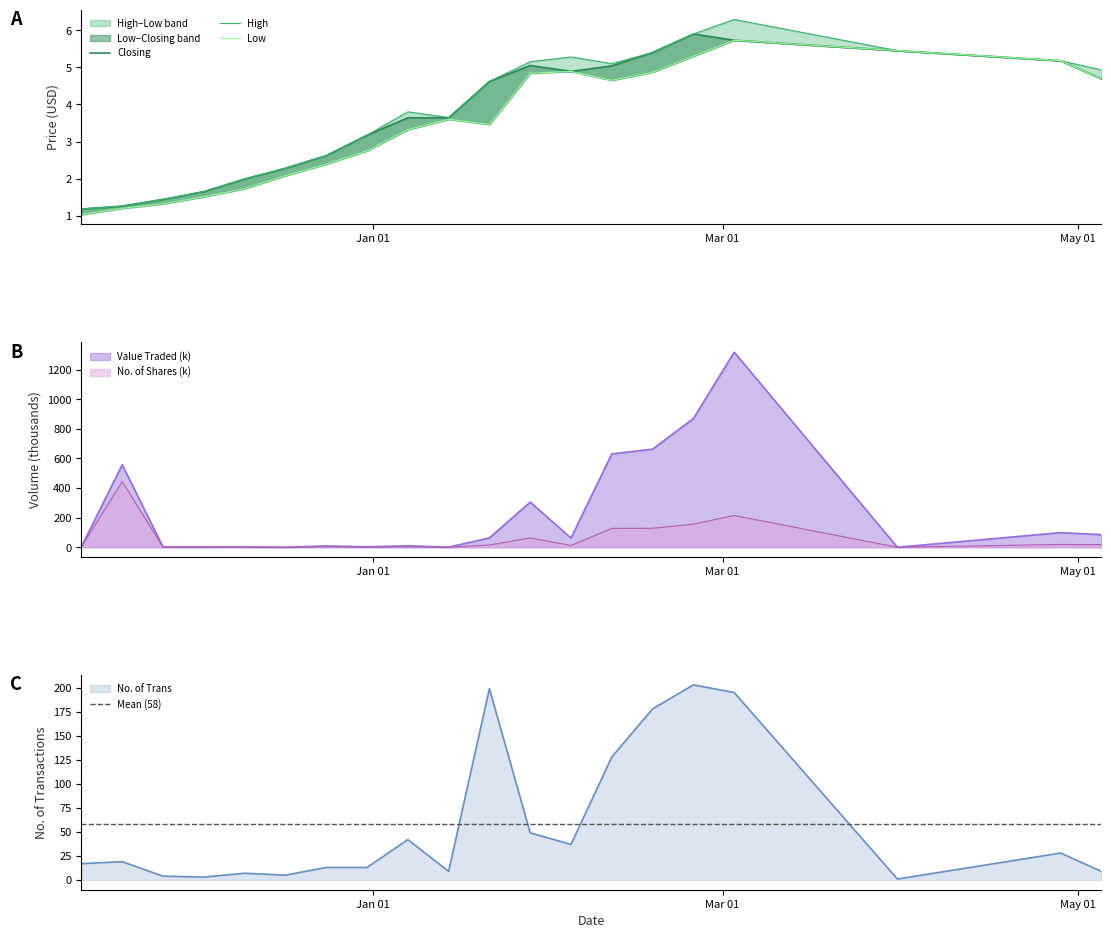

What is the maximum value for No_of_Trans?

203.0